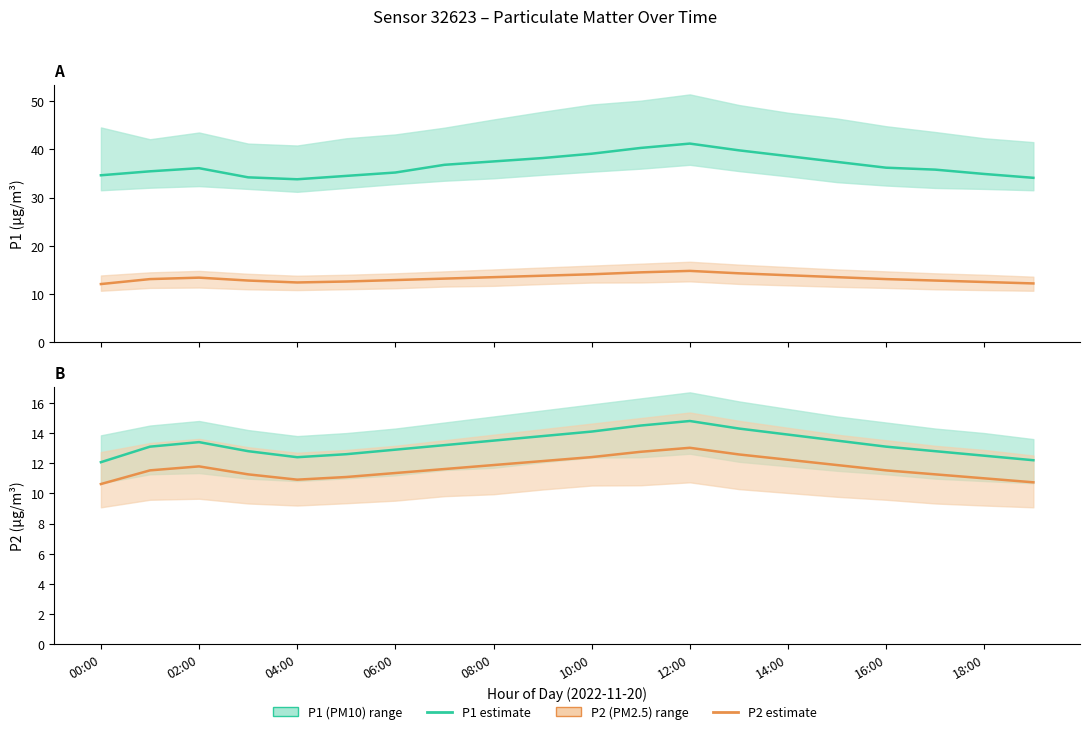

Which category has the highest value across all series?

12:00